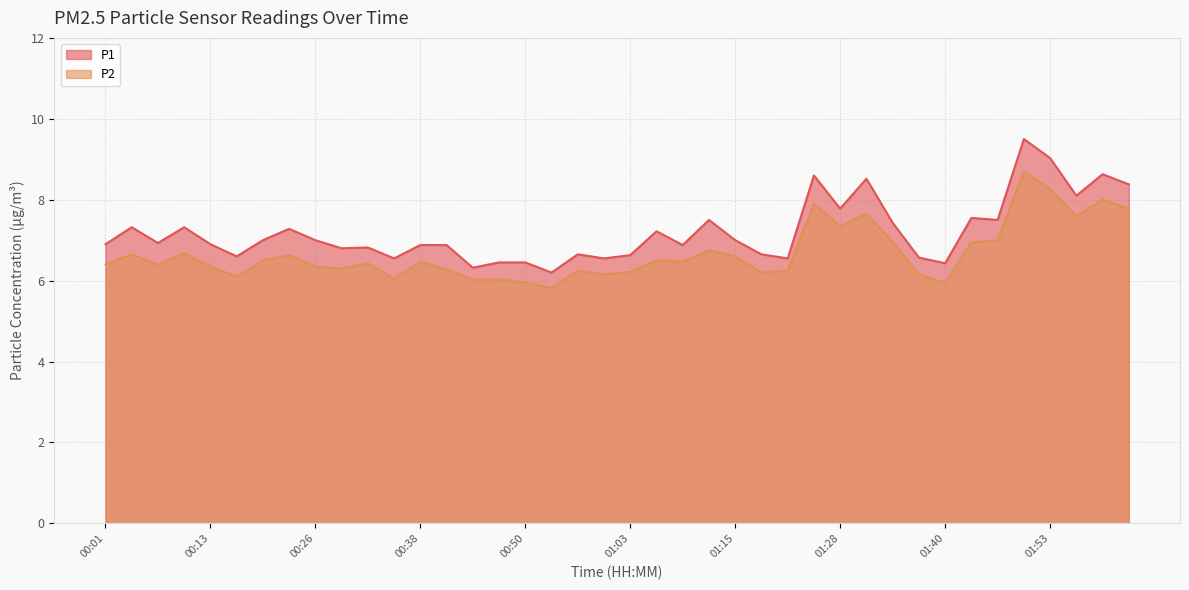

What is the spread (max minus min) of values at 01:28?

0.4